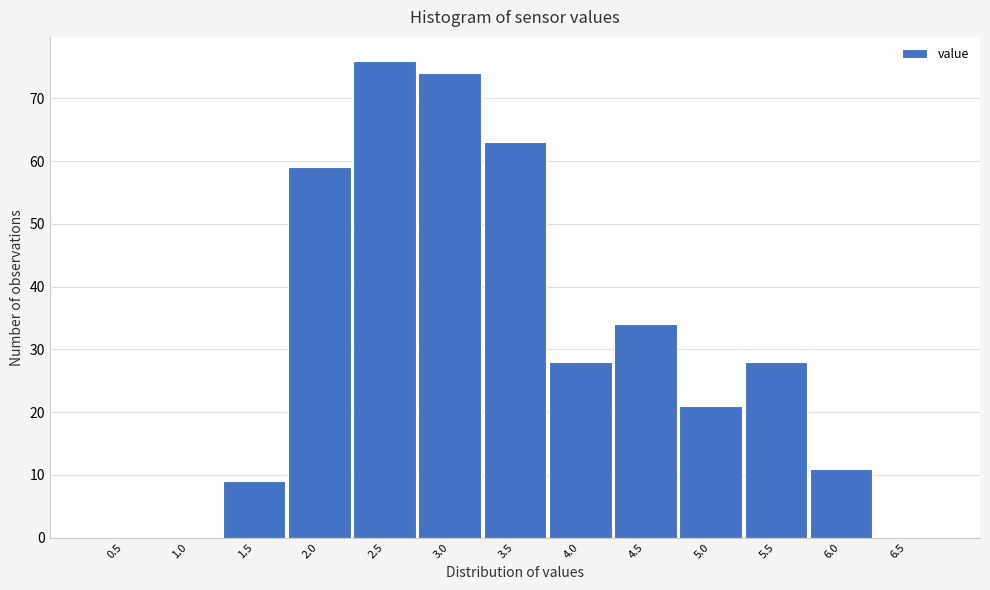

Reading left to right, what are all the values shown in this chart?

0.5=0	1.0=0	1.5=9	2.0=59	2.5=76	3.0=74	3.5=63	4.0=28	4.5=34	5.0=21	5.5=28	6.0=11	6.5=0